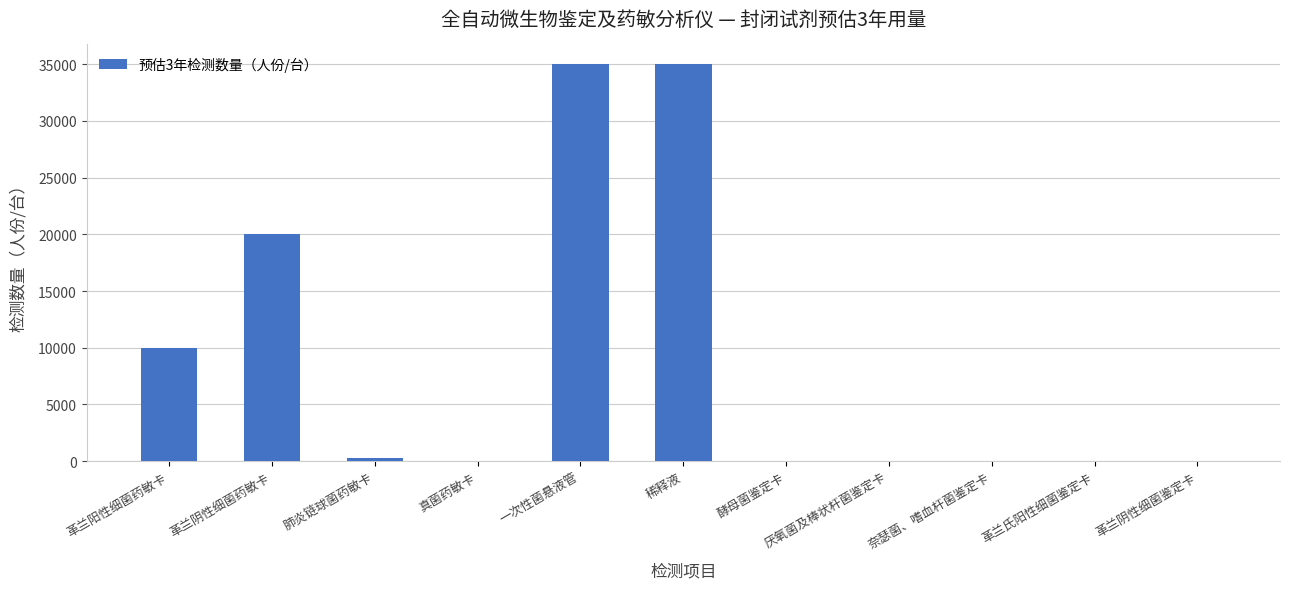

What is the greatest value displayed?

35000